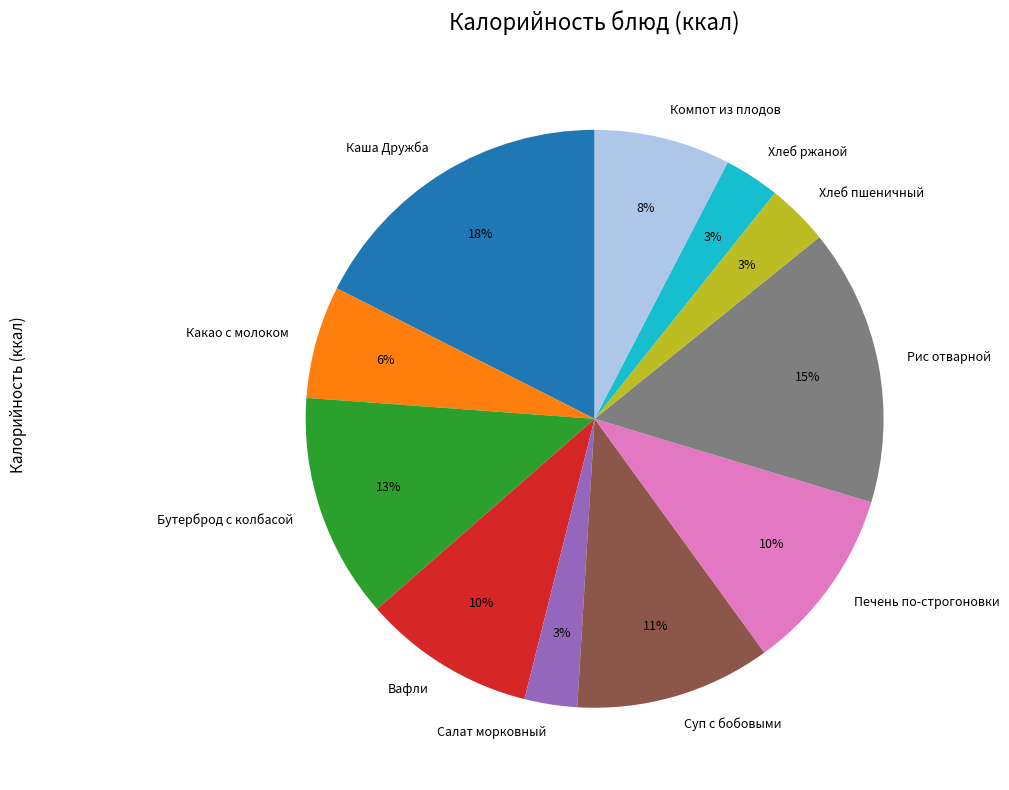

Combined, do Салат морковный and Печень по-строгоновки account for over 50%?

No